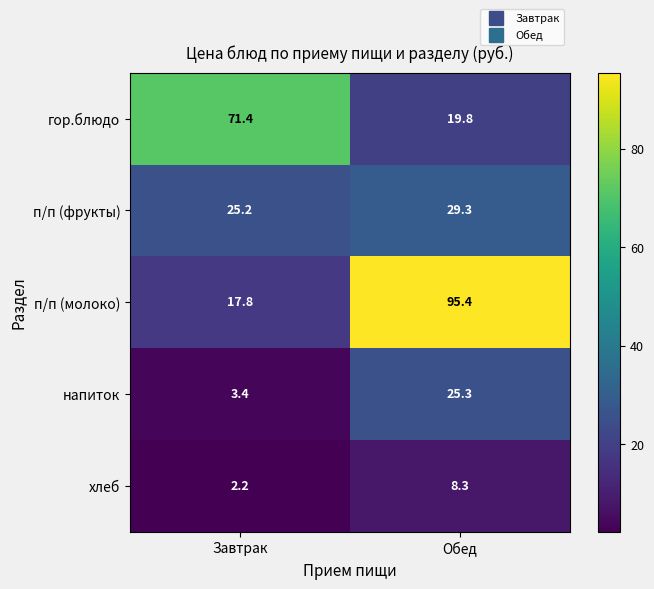

Between Завтрак and Обед, which series saw the biggest shift?

п/п (молоко)